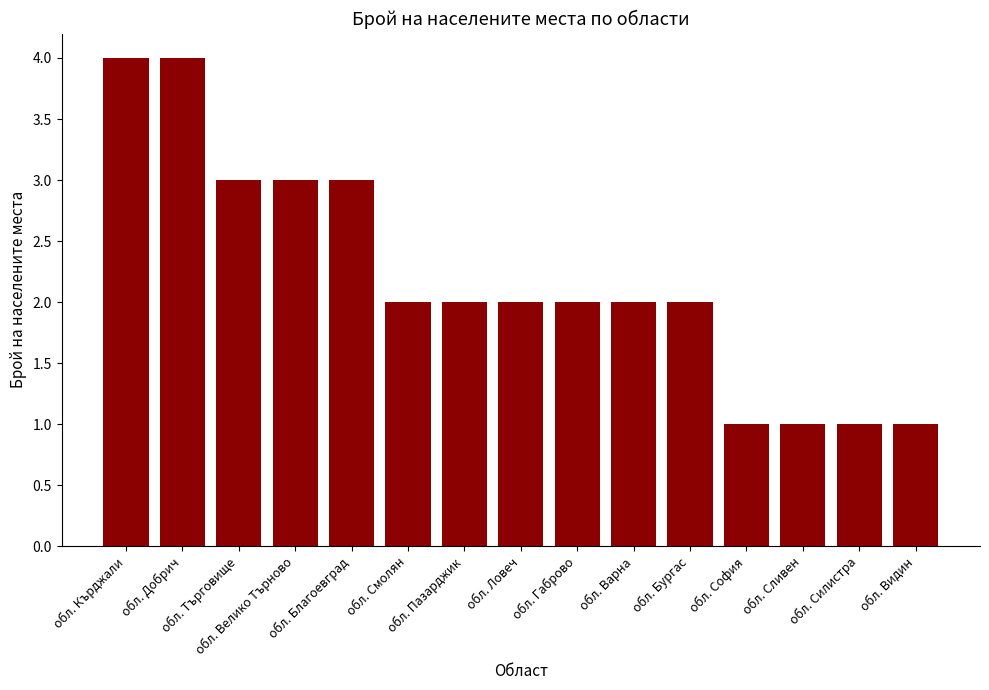

What is the difference between the values at обл. Силистра and обл. Велико Търново?

2